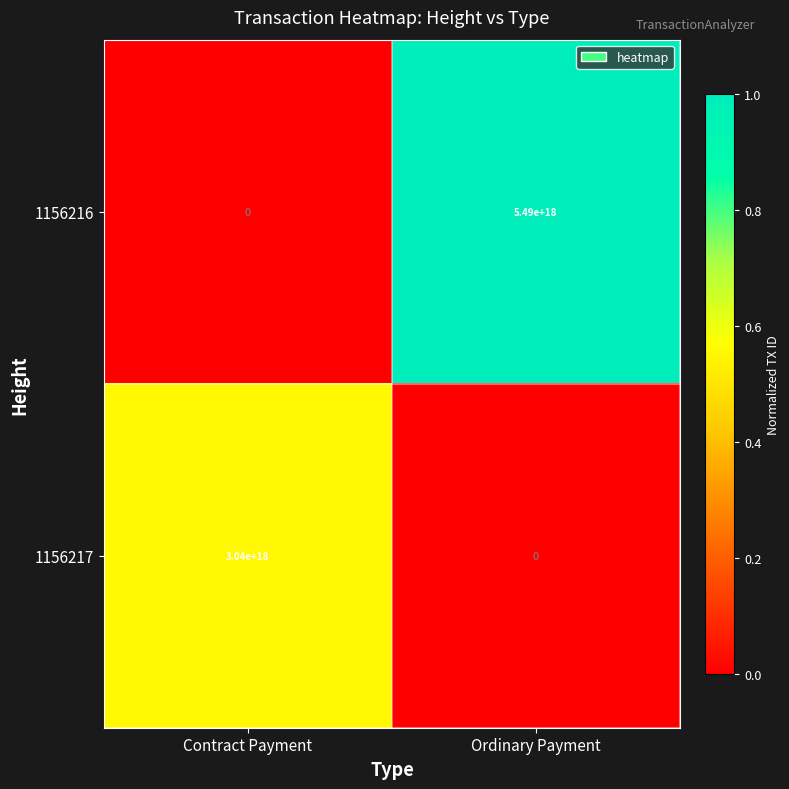

How many data points does each series have?

2